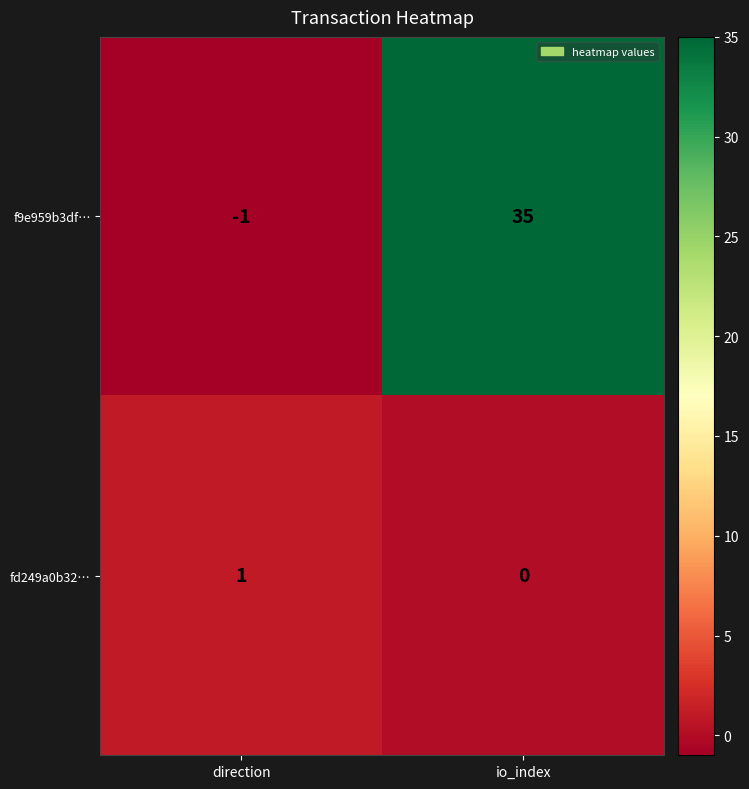

What is the sum of all f9e959b3df… values?

34